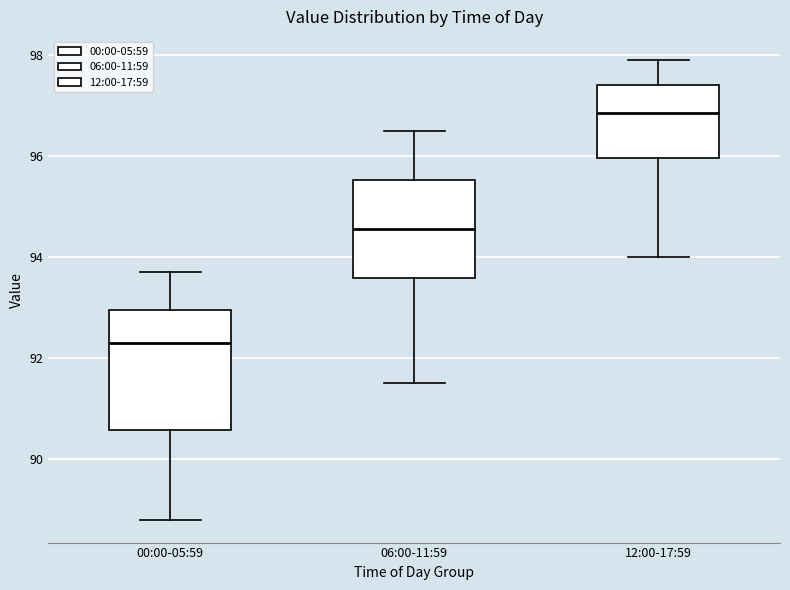

Where does the lower whisker of the box for 00:00-05:59 end on the y-axis? The values are not printed on the chart, so give them approximately, as read against the axis.

88.8